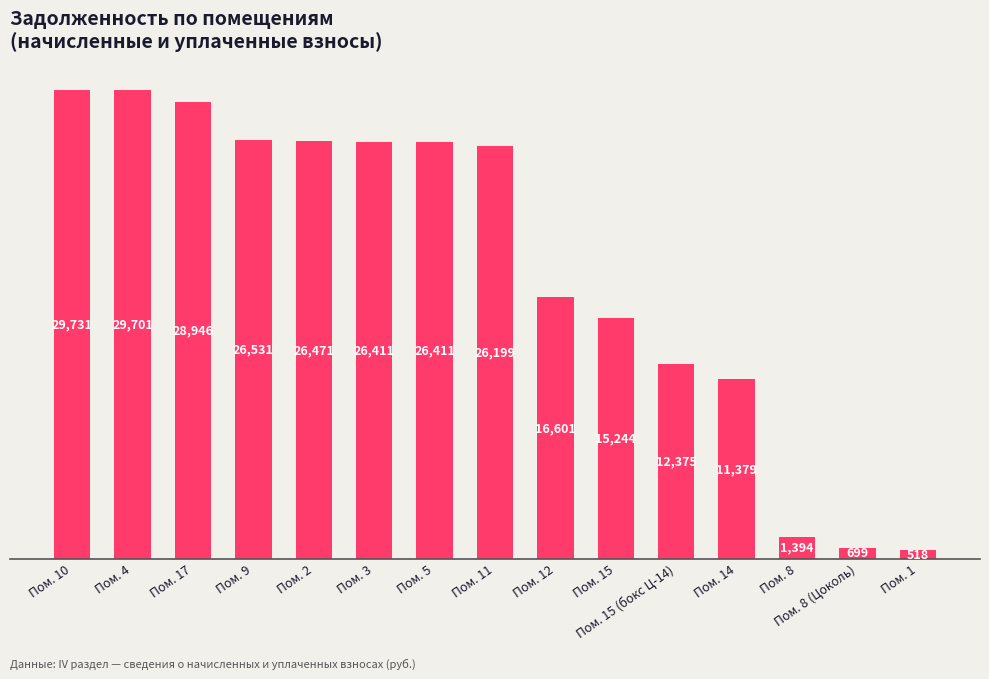

Approximately how many times larger is the value at Пом. 14 compared to Пом. 11?

0.4